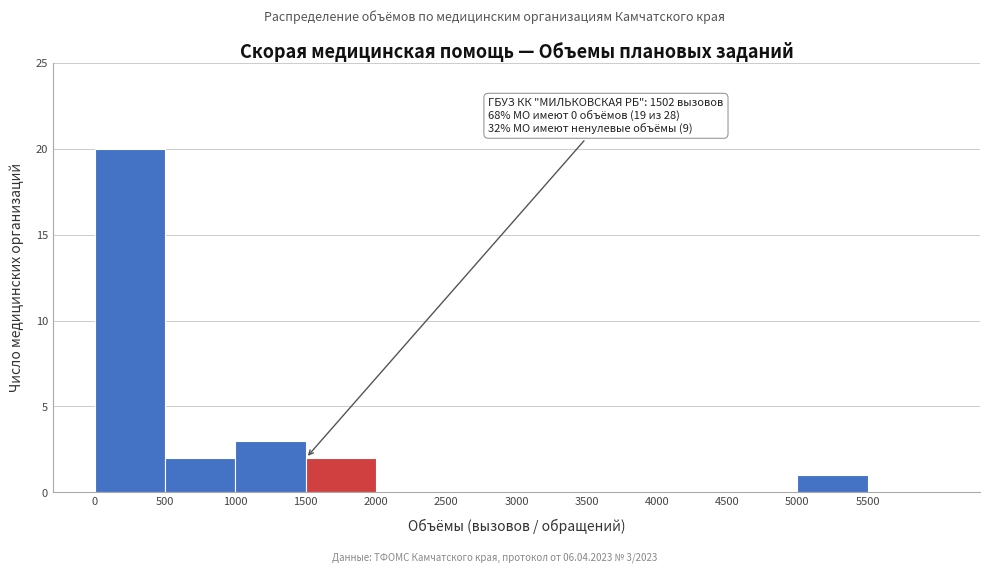

Which range on the x-axis has the tallest bar?

0 to 500